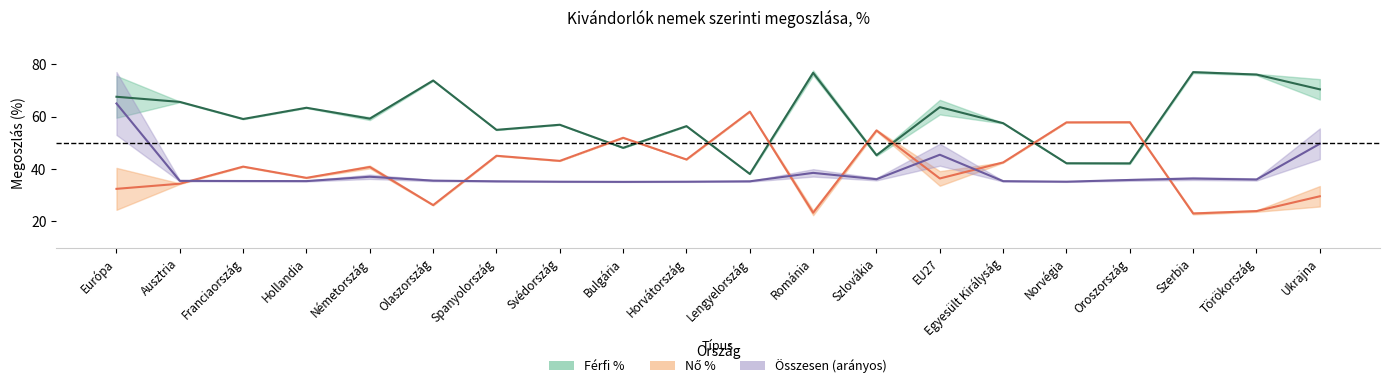

Where is no_pct nearest to the value 42?

Egyesült Királyság